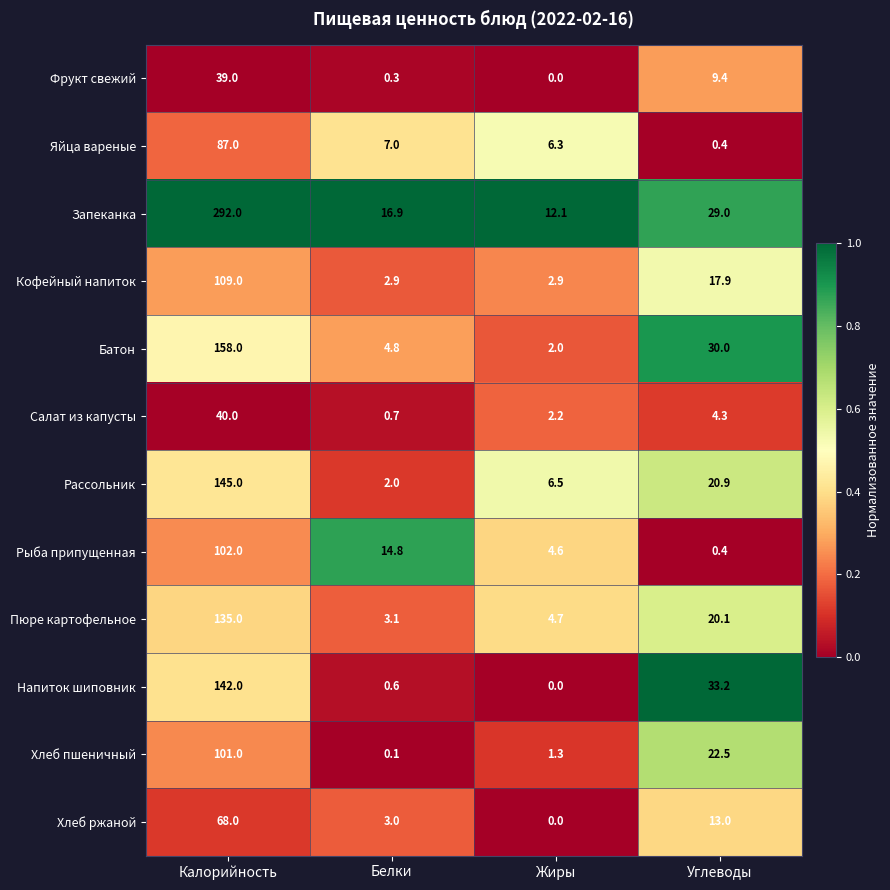

Count the number of categories in the chart.

4